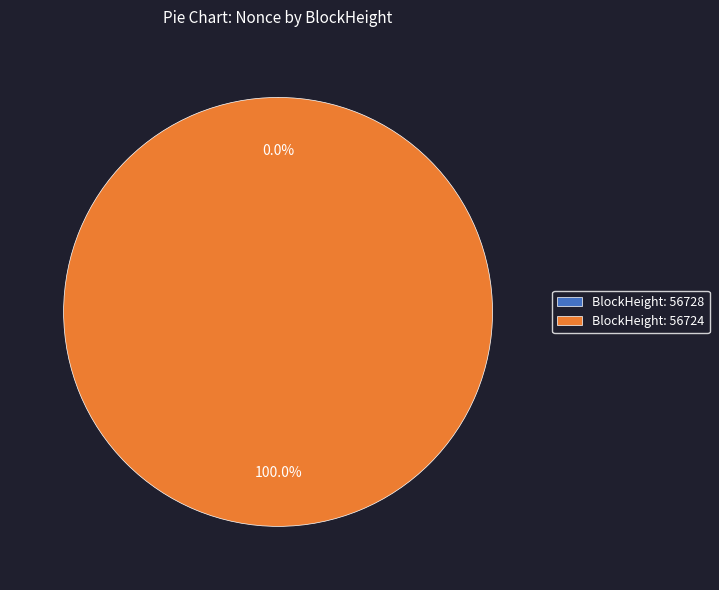

The 56724 slice represents 100% of the pie. True or false?

True